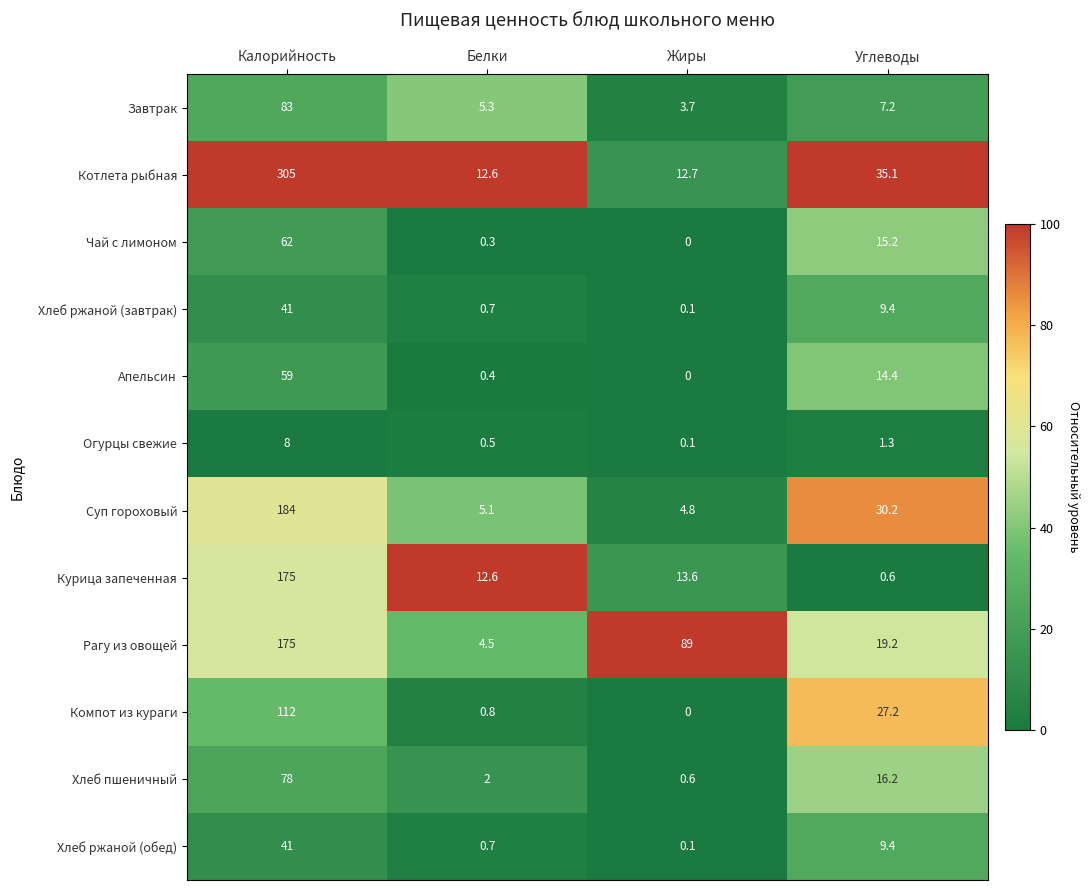

Rank the categories by Огурцы свежие value from lowest to highest.

Жиры, Белки, Углеводы, Калорийность